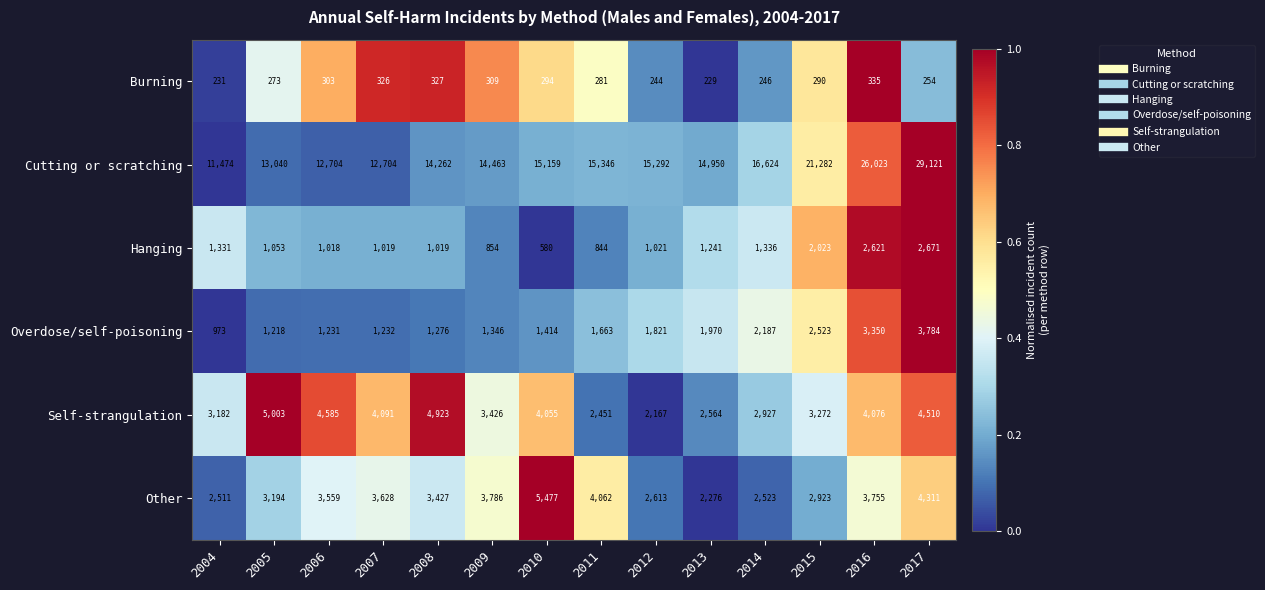

True or false: Cutting or scratching has a value of 6650 at 2006.

False